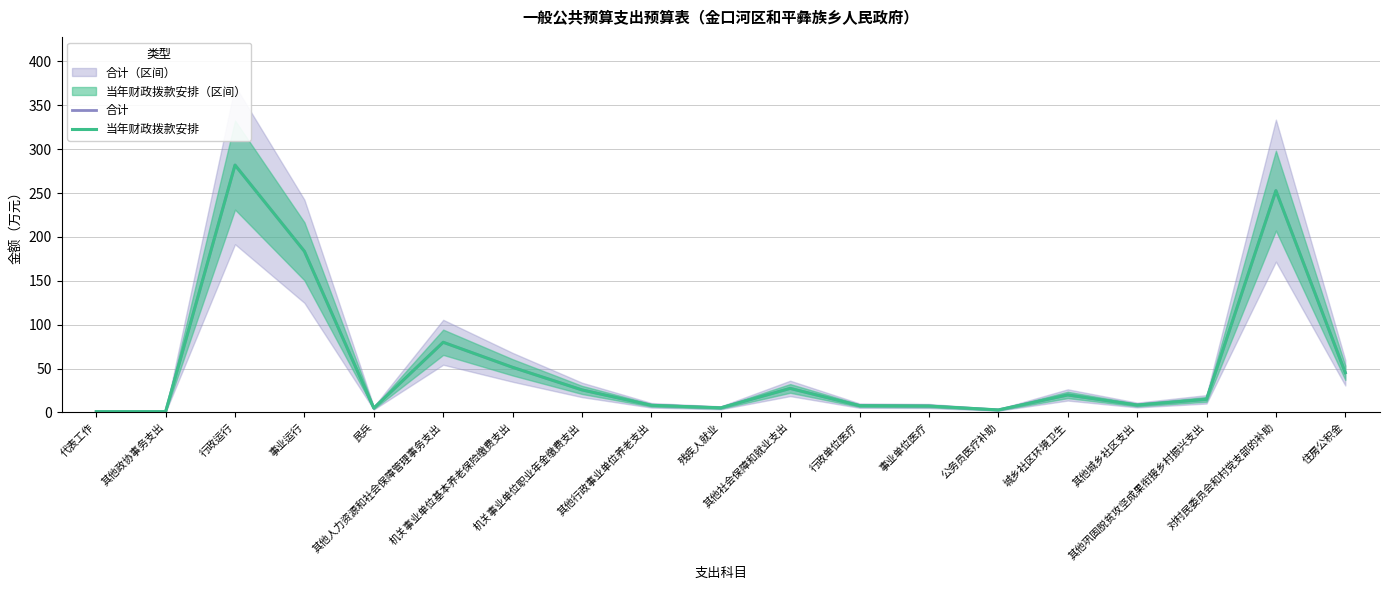

What is the sum of all 合计 values?

1030.3